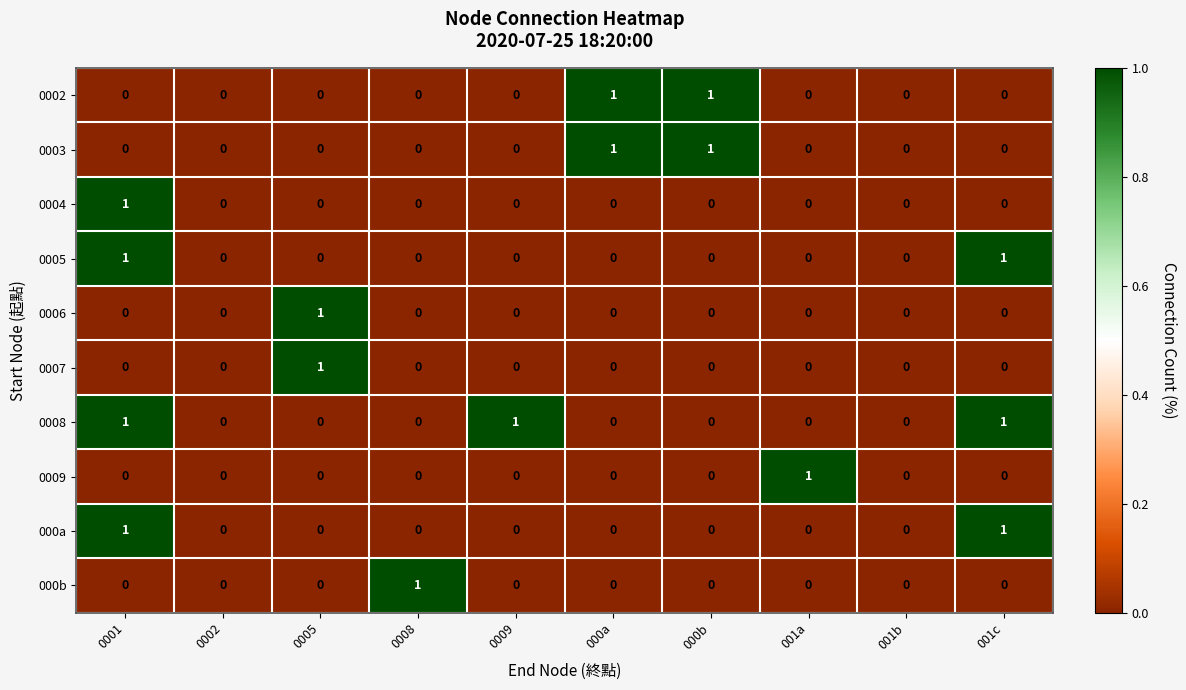

How many 0008 values are between 0 and 1?

10